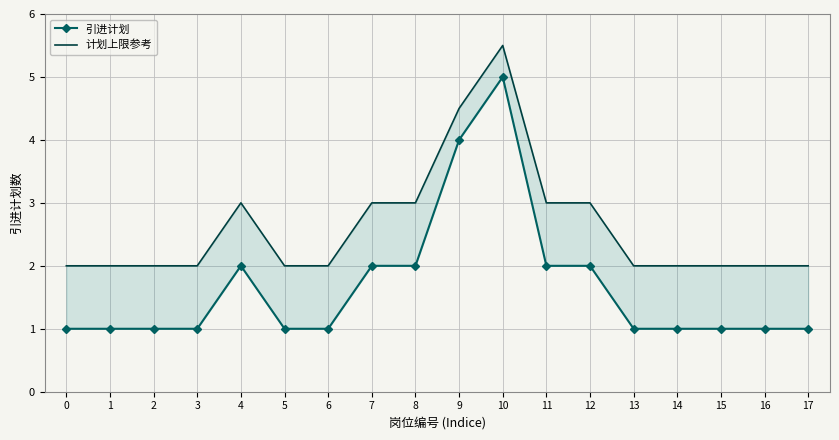

Reading left to right, extract all data points from this chart.

引进计划: 0=1.0	1=1.0	2=1.0	3=1.0	4=2.0	5=1.0	6=1.0	7=2.0	8=2.0	9=4.0	10=5.0	11=2.0	12=2.0	13=1.0	14=1.0	15=1.0	16=1.0	17=1.0
计划上限参考: 0=2.0	1=2.0	2=2.0	3=2.0	4=3.0	5=2.0	6=2.0	7=3.0	8=3.0	9=4.5	10=5.5	11=3.0	12=3.0	13=2.0	14=2.0	15=2.0	16=2.0	17=2.0